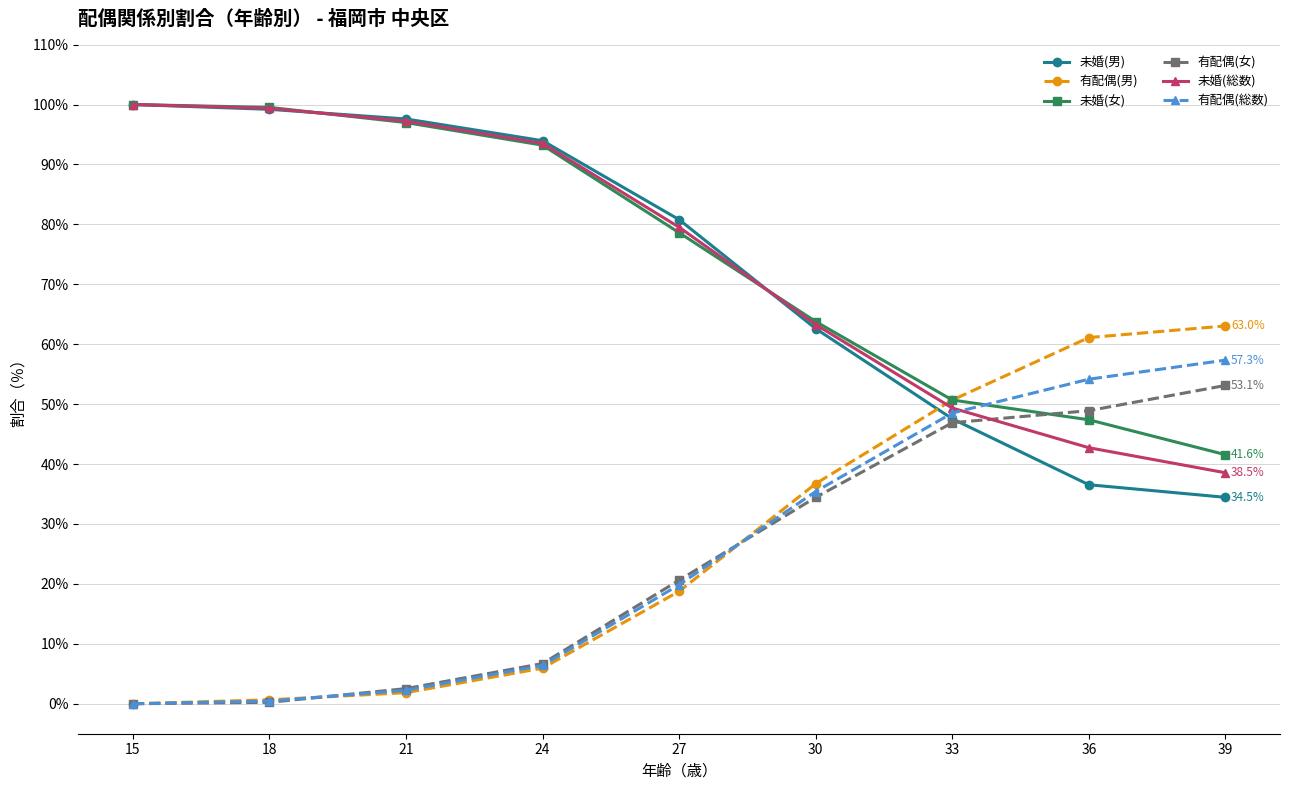

True or false: 有配偶(男) and 未婚(男) cross at least once.

True